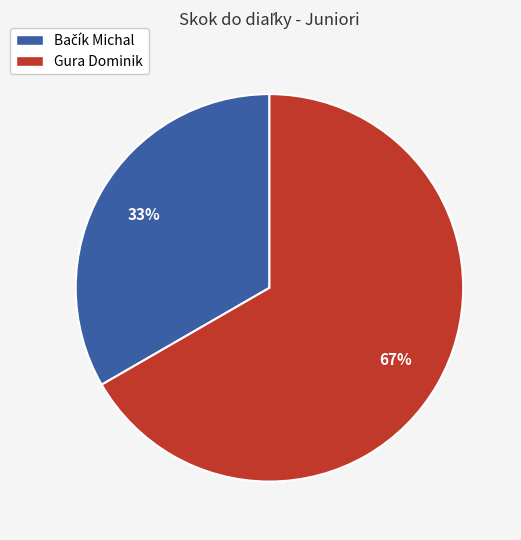

How many slices are in this pie chart?

2